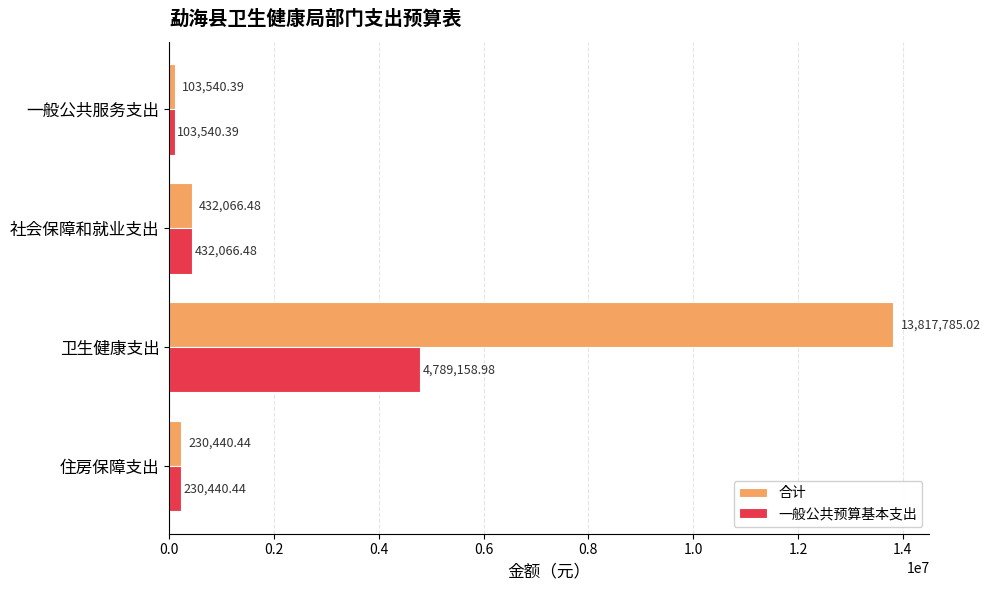

Where is 一般公共预算基本支出 nearest to the value 2446349?

社会保障和就业支出